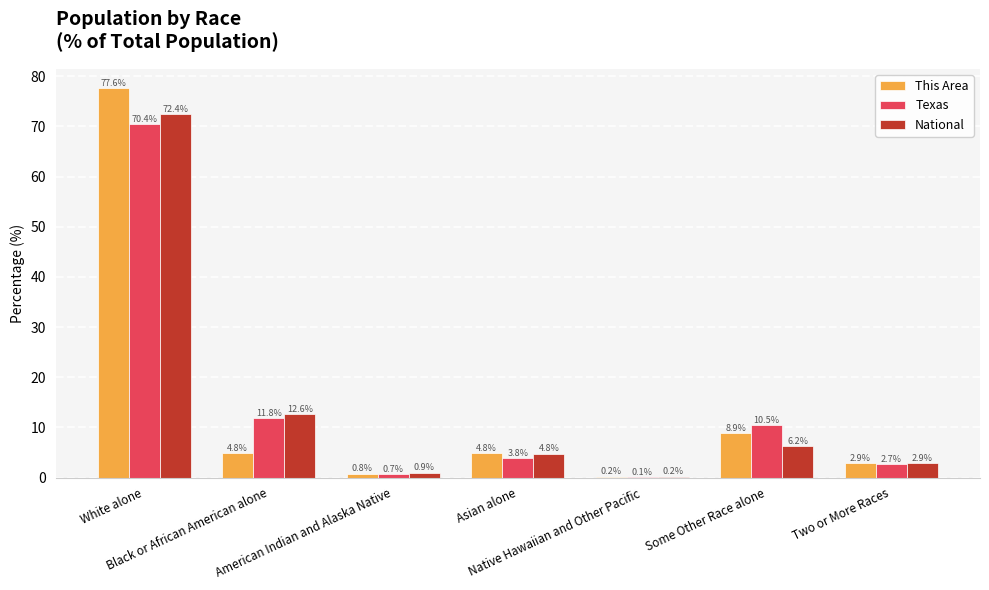

Is it true that National equals 0.9 at American Indian and Alaska Native?

True